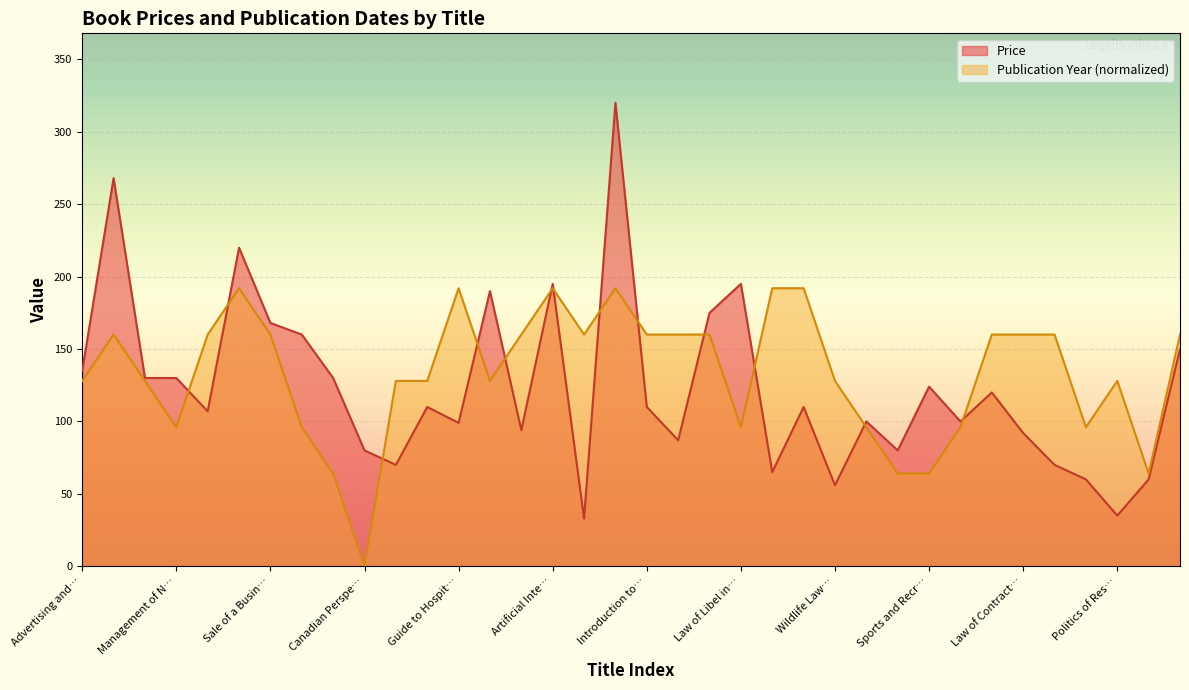

Rank the series by their maximum value, from highest to lowest.

Price, Publication Year (normalized)